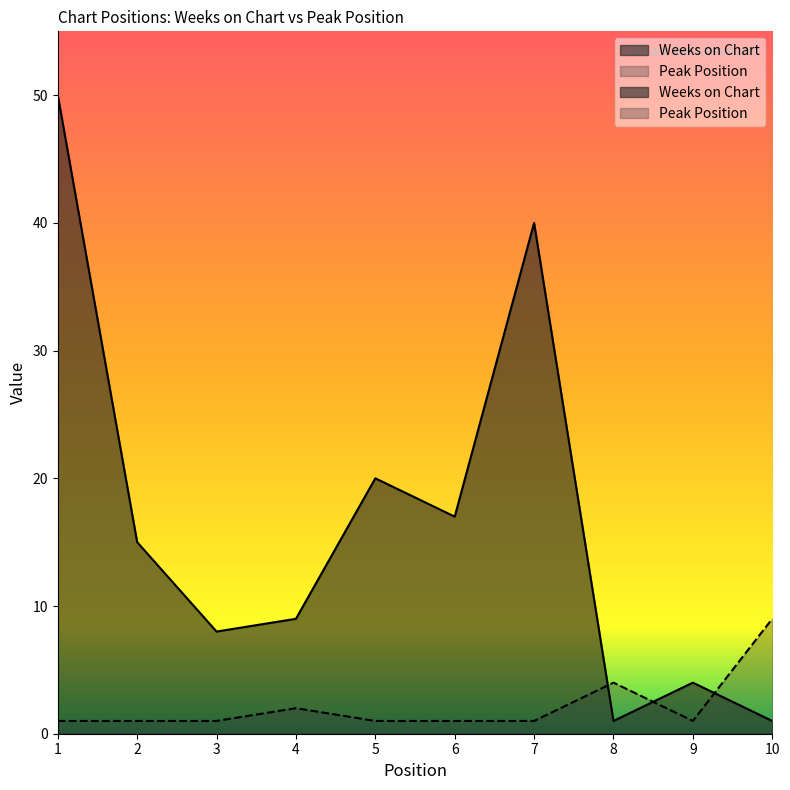

Reading left to right, what are all the values shown in this chart?

Weeks on Chart: 1=50	2=15	3=8	4=9	5=20	6=17	7=40	8=1	9=4	10=1
Peak Position: 1=1	2=1	3=1	4=2	5=1	6=1	7=1	8=4	9=1	10=9